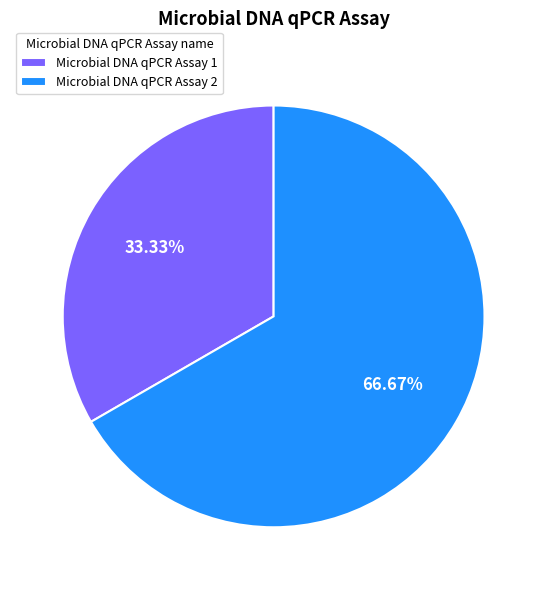

To the nearest percent, what percentage of the pie is Microbial DNA qPCR Assay 1?

33%